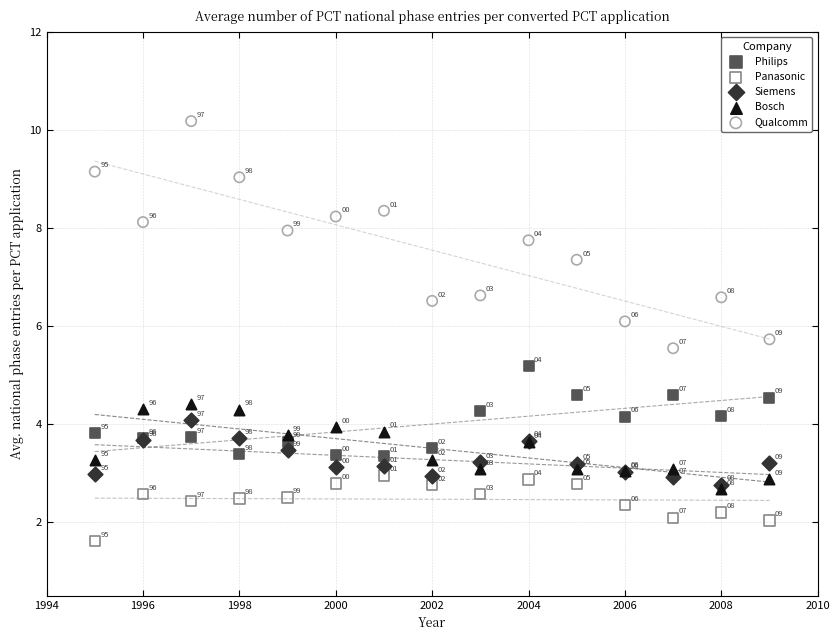

In the Bosch series, what Y value is closest to 3?

3.0